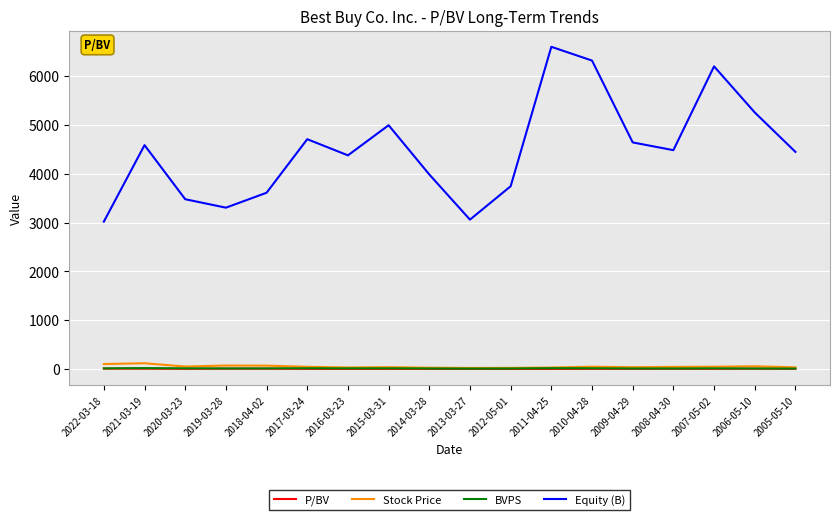

Which series changed the most between 2022-03-18 and 2020-03-23?

Equity (B)